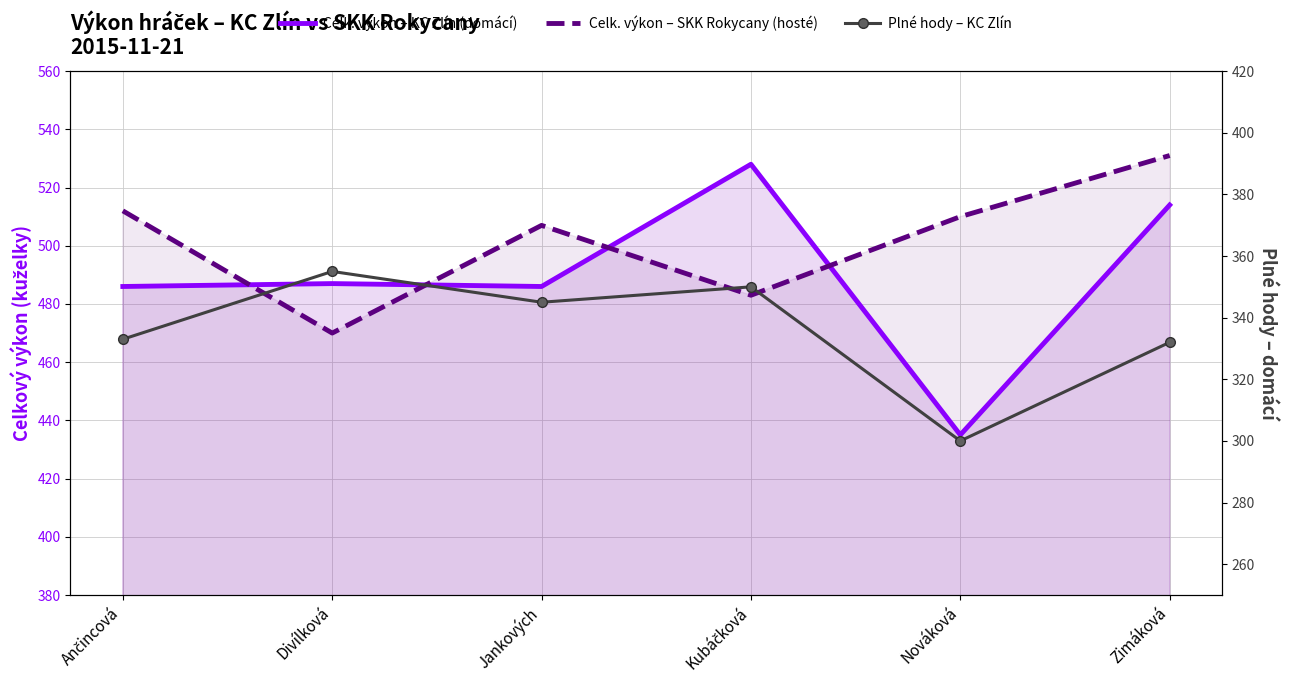

How many lines are shown in the chart?

3